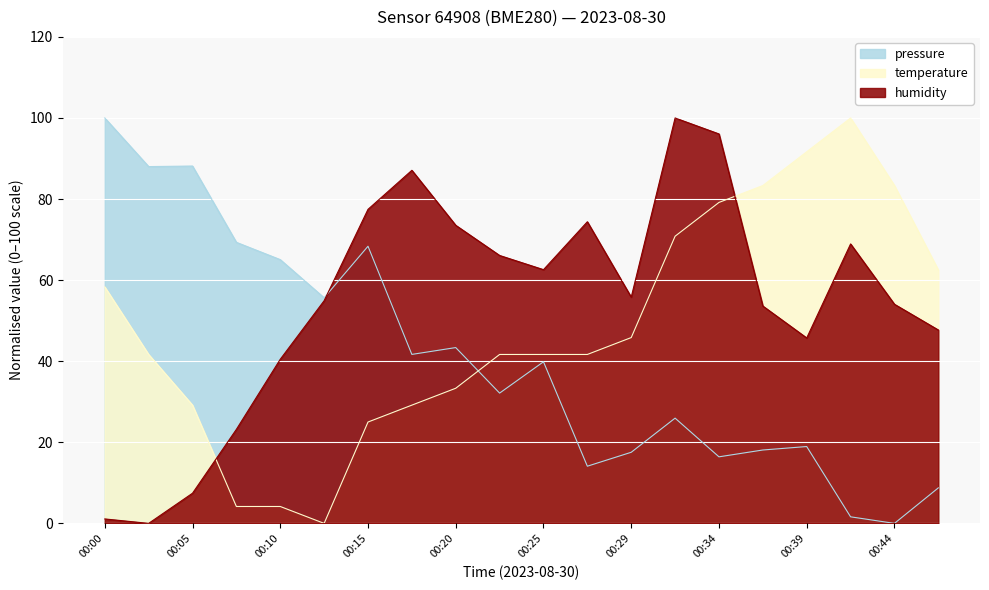

How many data points in pressure are above 39?

10